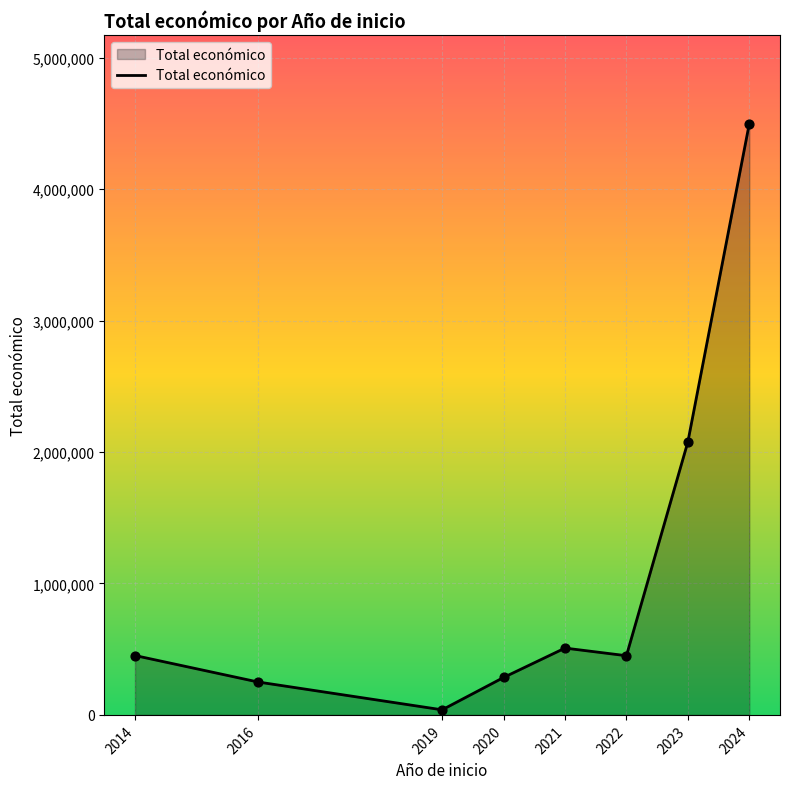

Between 2020 and 2023, which is larger?

2023